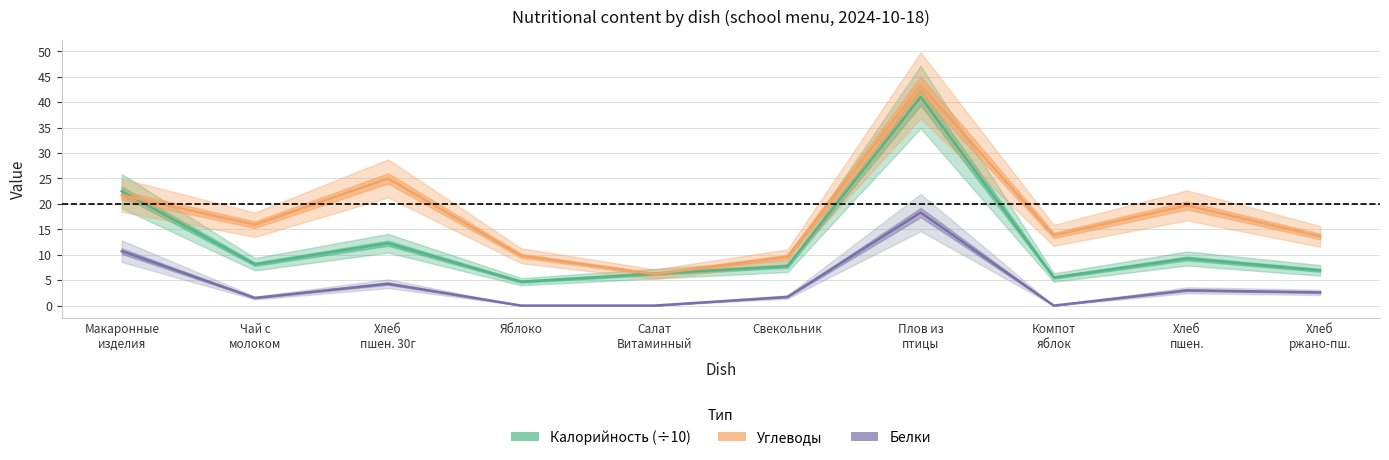

Which series has the largest total across all categories?

Углеводы